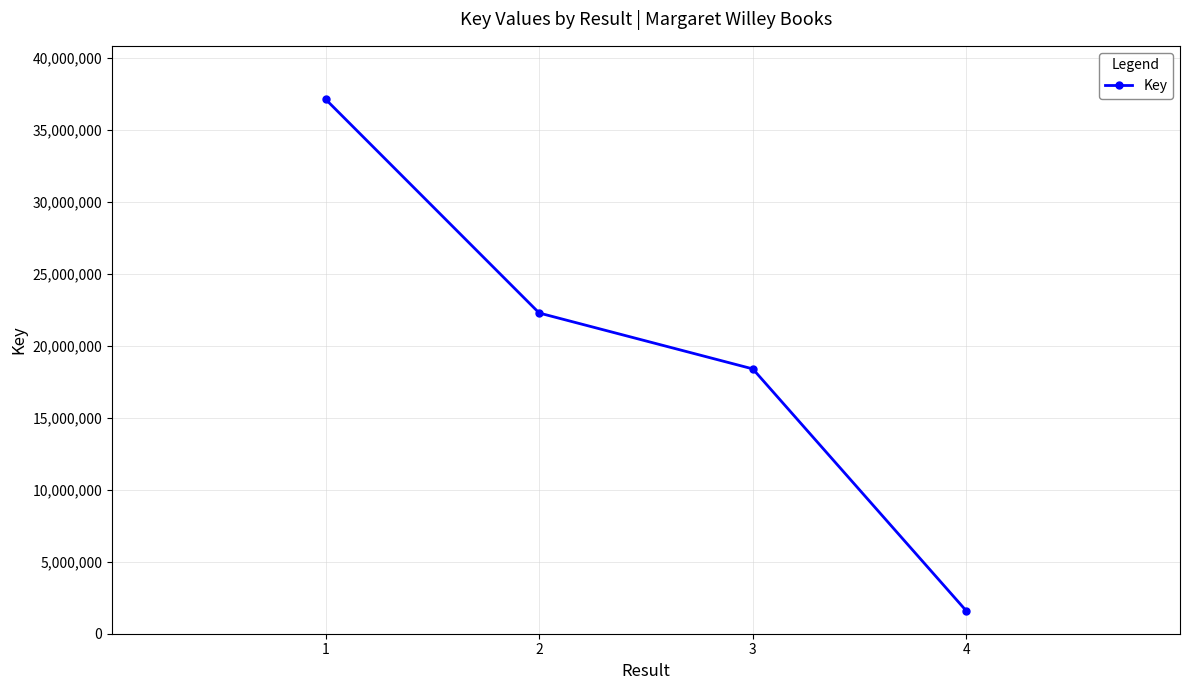

Where is the data nearest to the value 19355362?

3